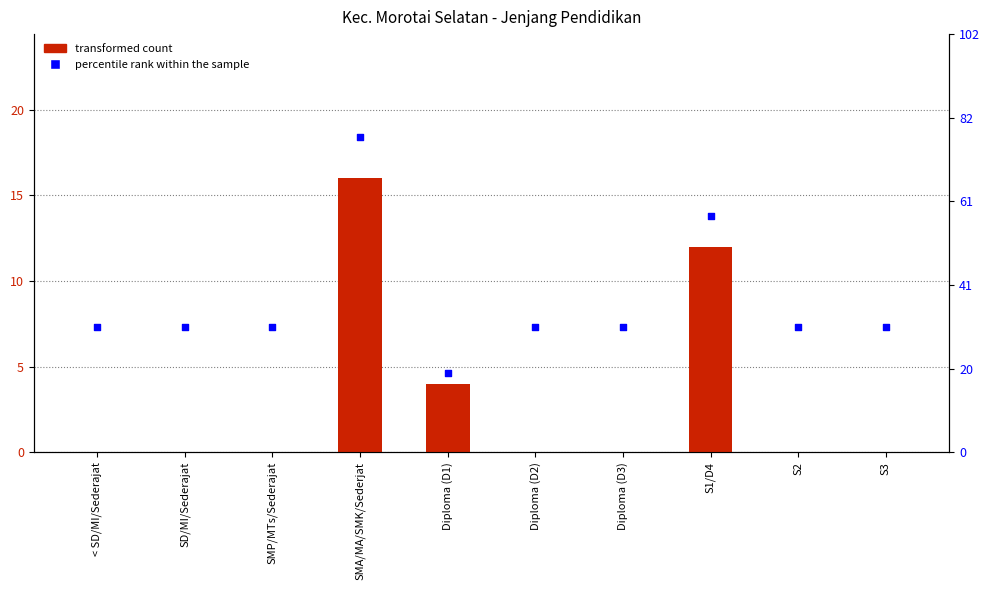

At how many categories does at least one series exceed 4?

10